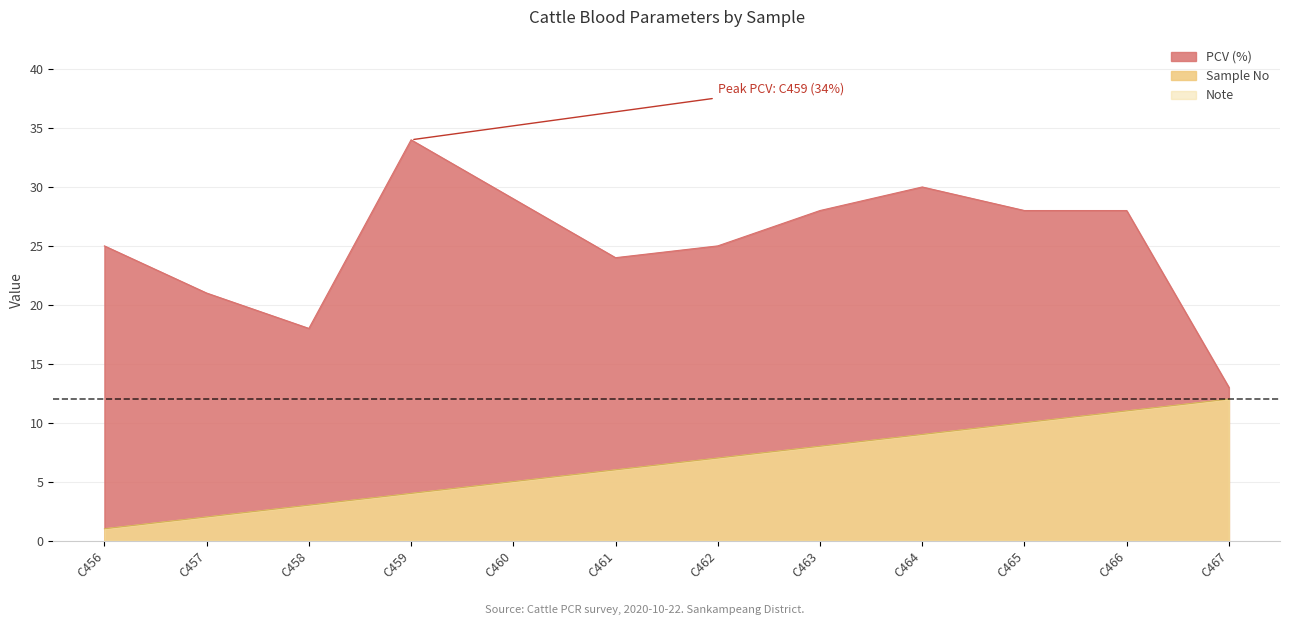

True or false: Note has a value of 9 at C464.

True